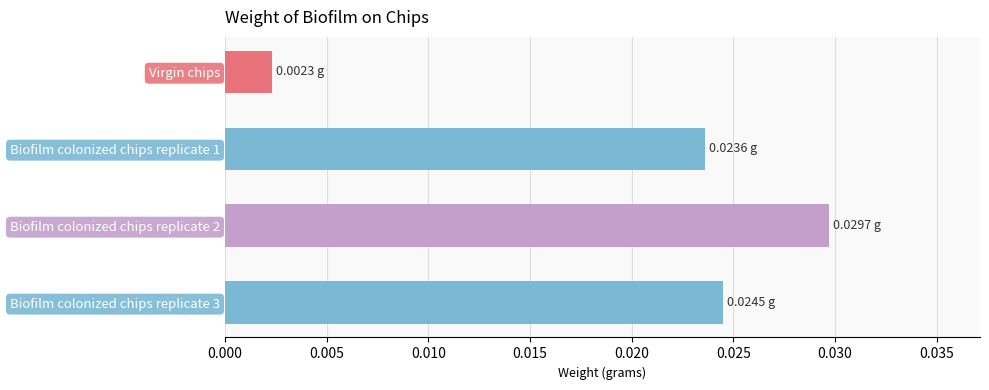

List the labels in order of value, largest first.

Biofilm colonized chips replicate 2, Biofilm colonized chips replicate 3, Biofilm colonized chips replicate 1, Virgin chips